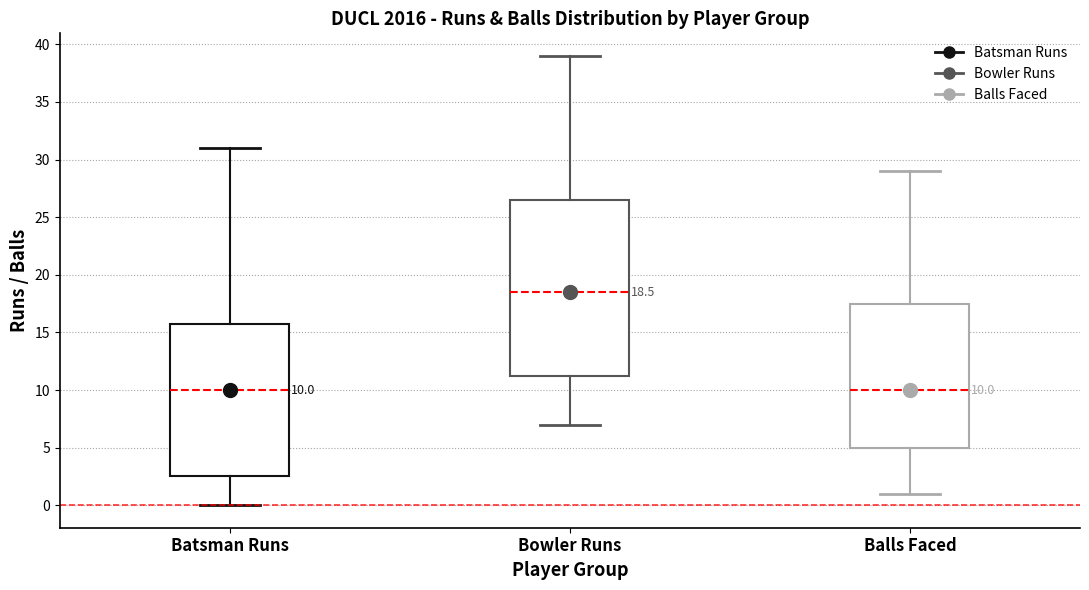

Comparing the boxes themselves (not the whiskers), which one is the tallest?

Bowler Runs